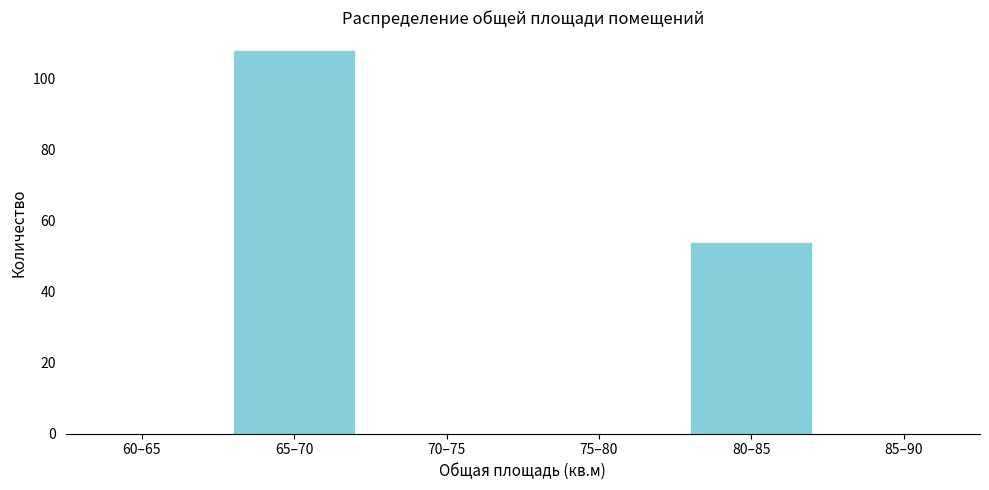

Reading right to left, transcribe all the data shown in this chart.

85–90=0	80–85=54	75–80=0	70–75=0	65–70=108	60–65=0